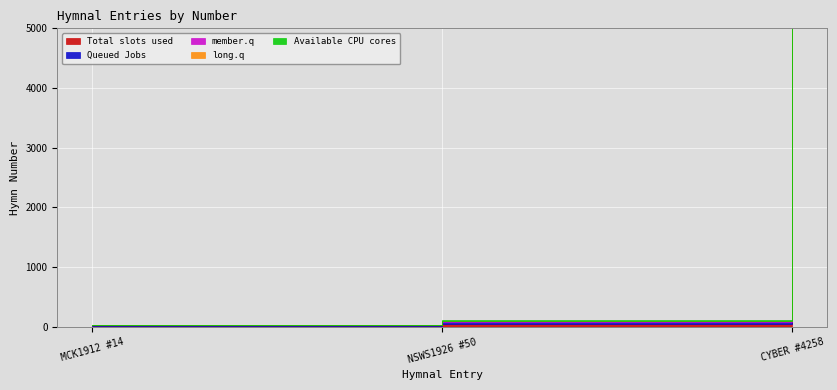

What is the label of the 1st point from the right?

CYBER #4258